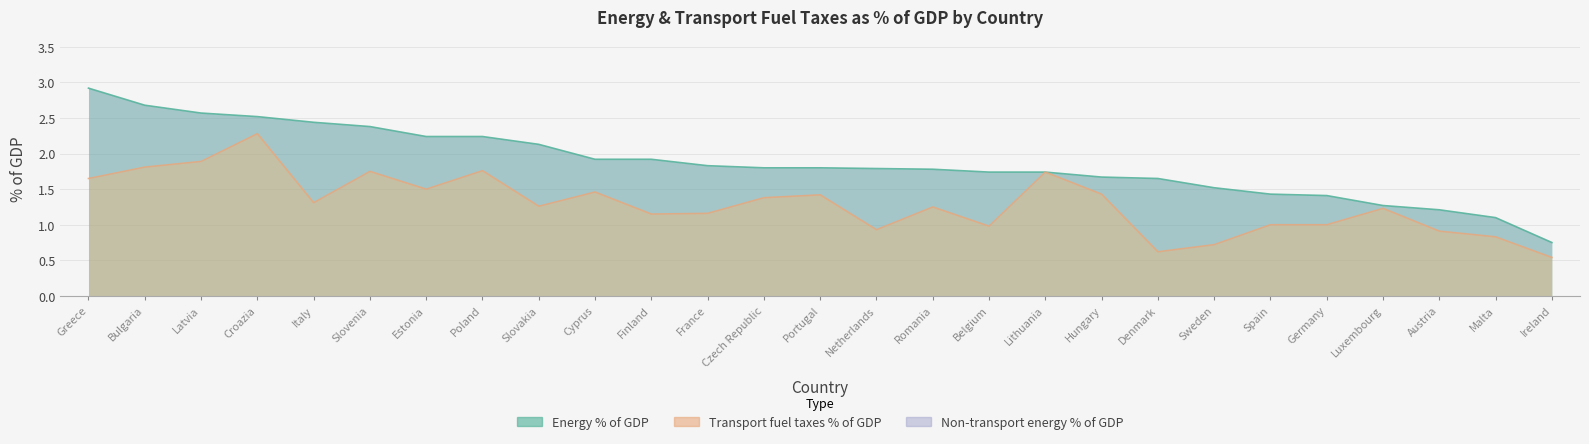

Reading left to right, list all the values displayed in this chart.

Energy % of GDP: 2.9	2.7	2.6	2.5	2.4	2.4	2.2	2.2	2.1	1.9	1.9	1.8	1.8	1.8	1.8	1.8	1.7	1.7	1.7	1.6	1.5	1.4	1.4	1.3	1.2	1.1	0.8
Transport fuel taxes % of GDP: 1.6	1.8	1.9	2.3	1.3	1.8	1.5	1.8	1.3	1.5	1.1	1.2	1.4	1.4	0.9	1.2	1.0	1.7	1.4	0.6	0.7	1.0	1.0	1.2	0.9	0.8	0.5